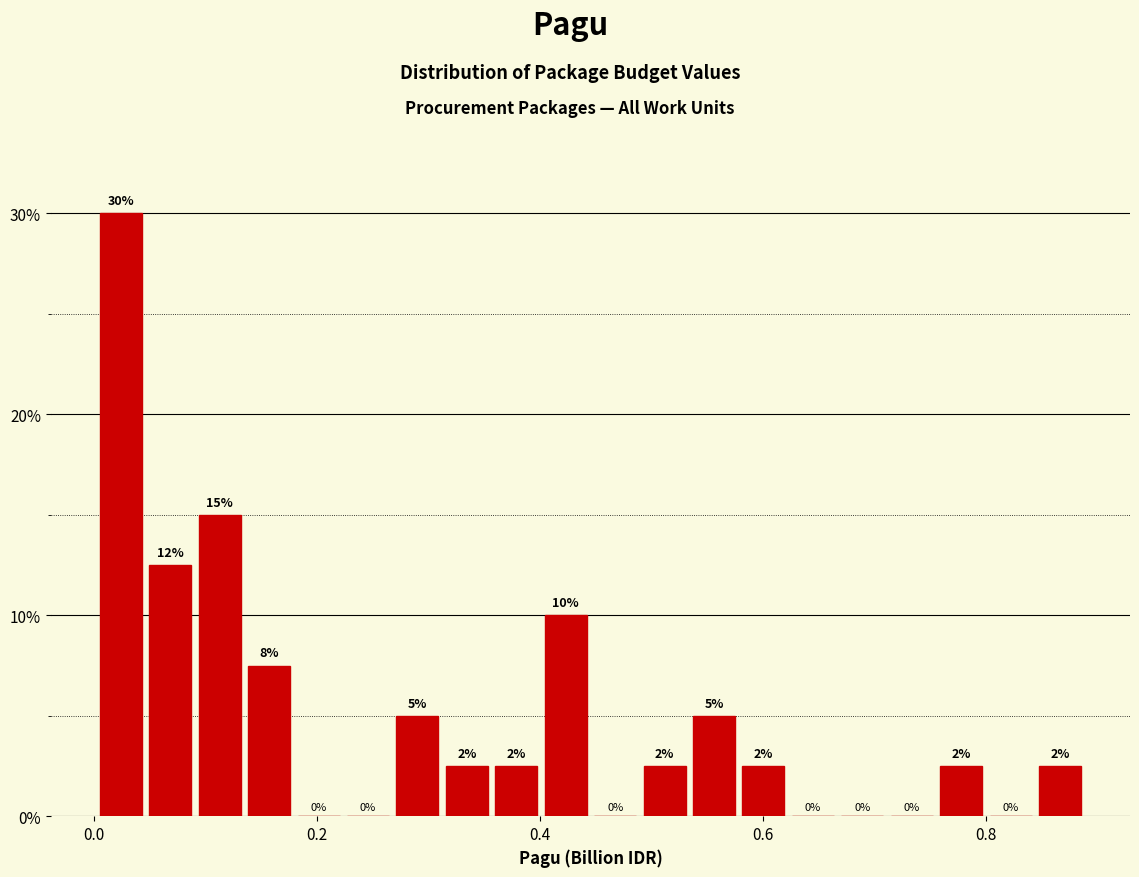

Read against the x-axis, roughly where is the centre of the tallest bar?

0.02